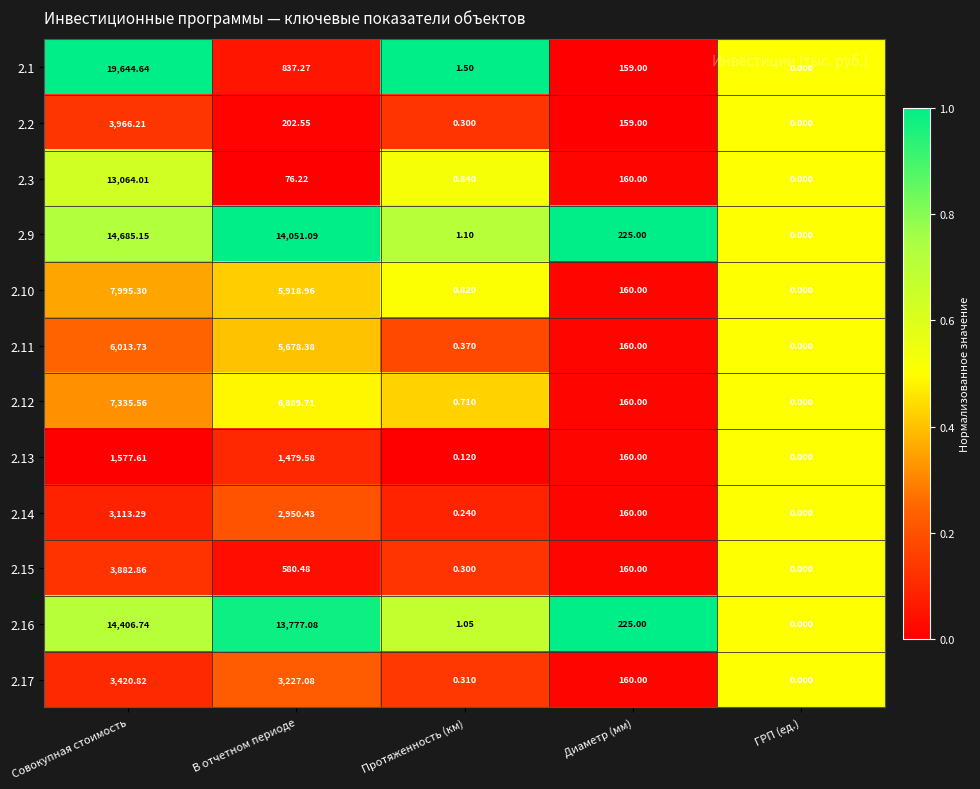

List the labels in order of 2.11 value, largest first.

Совокупная стоимость, В отчетном периоде, Диаметр (мм), Протяженность (км), ГРП (ед.)